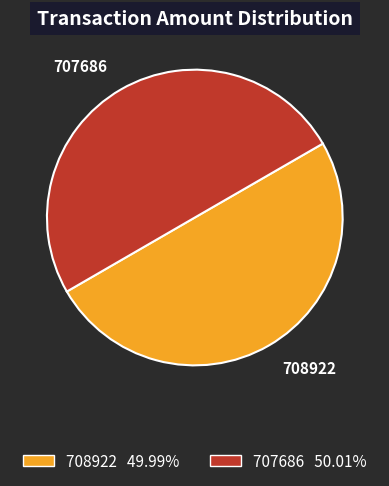

Approximately how many times larger is the value at 707686 50.01% compared to 708922 49.99%?

1.0